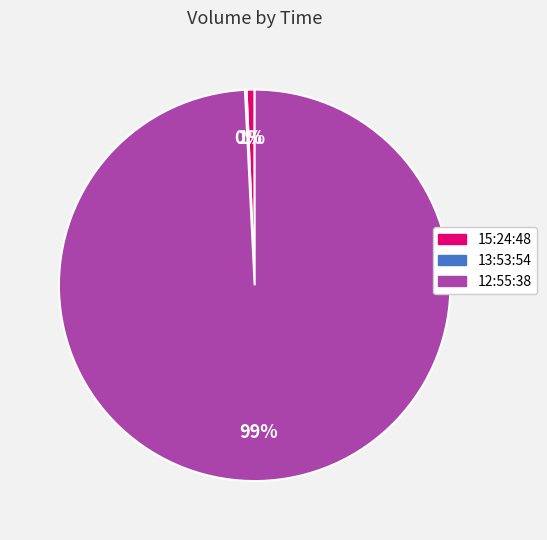

Between 15:24:48 and 12:55:38, which is larger?

12:55:38